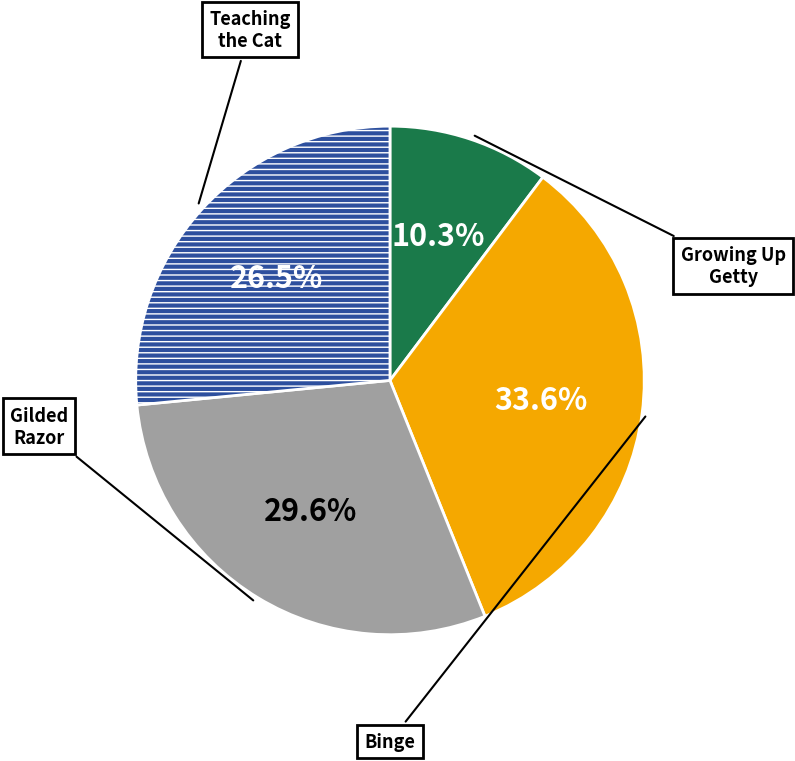

Does any single category account for the majority?

No